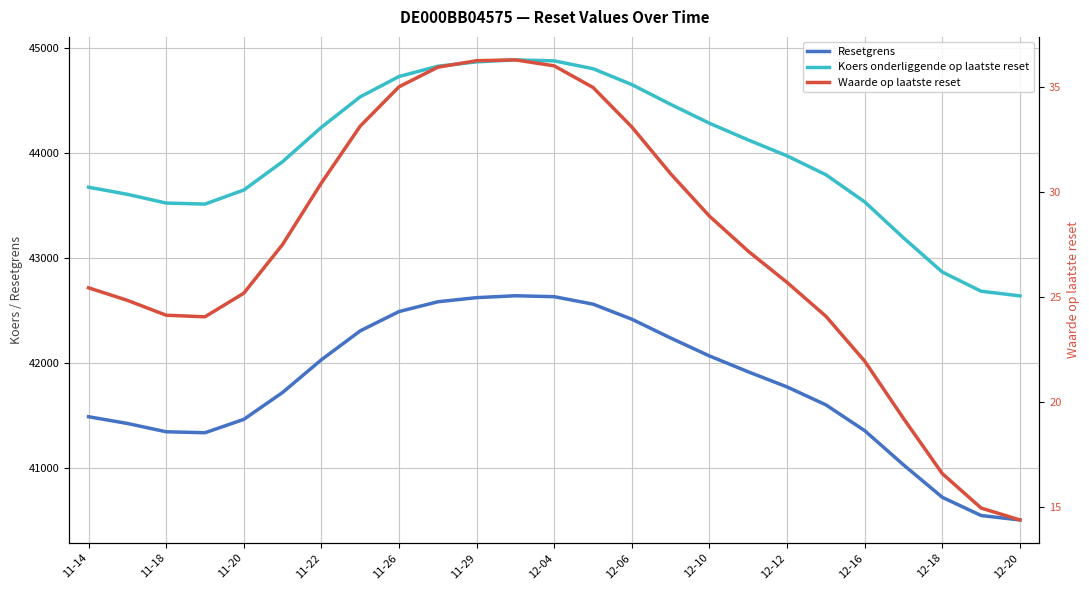

What is the average value of the Waarde op laatste reset series?

27.4